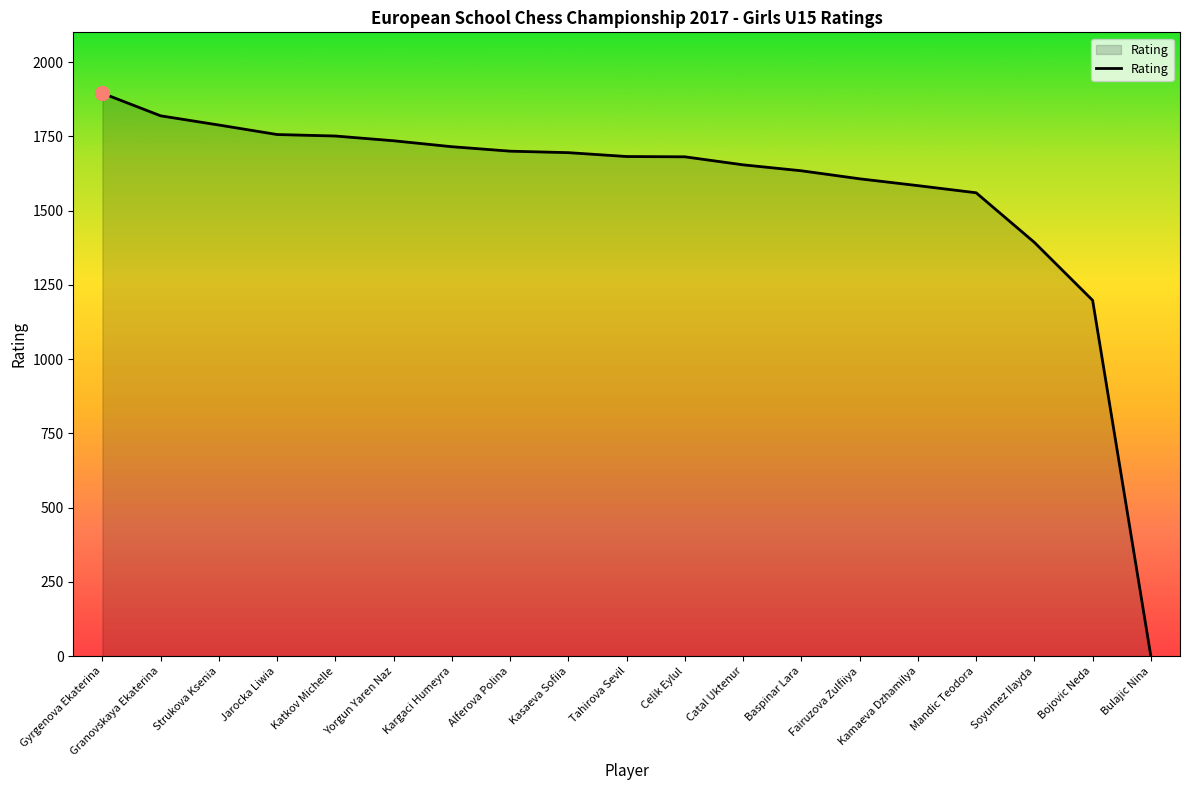

At which label is the value closest to 947?

Bojovic Neda